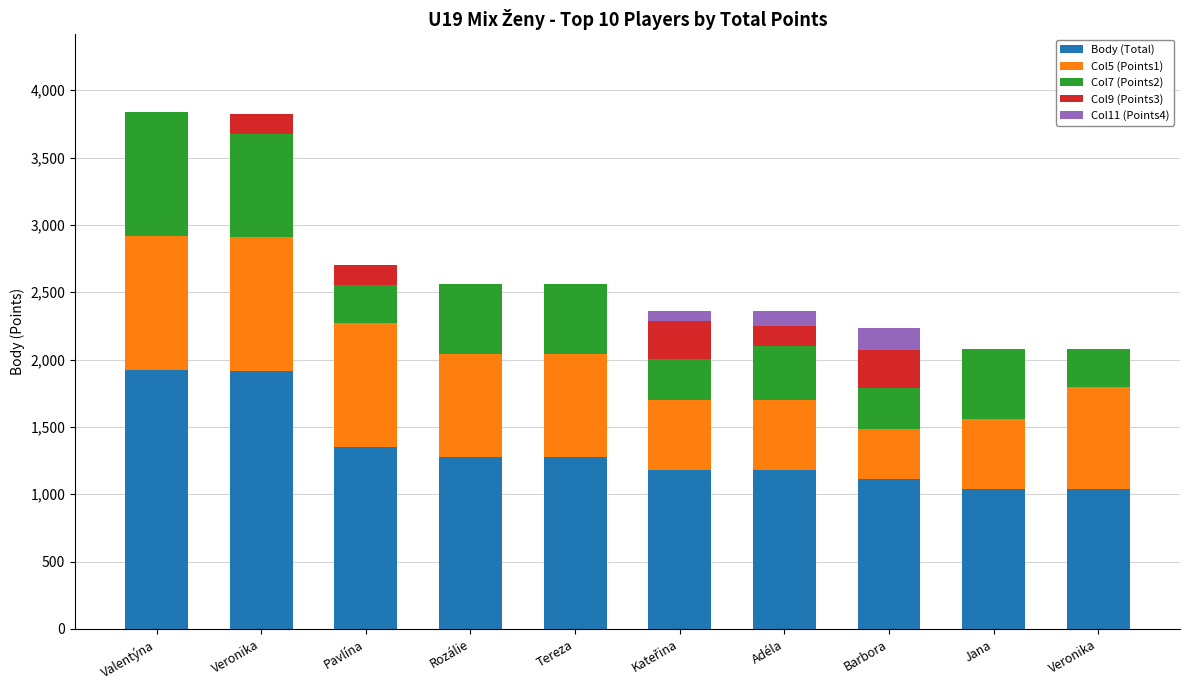

Are the bars horizontal?

No